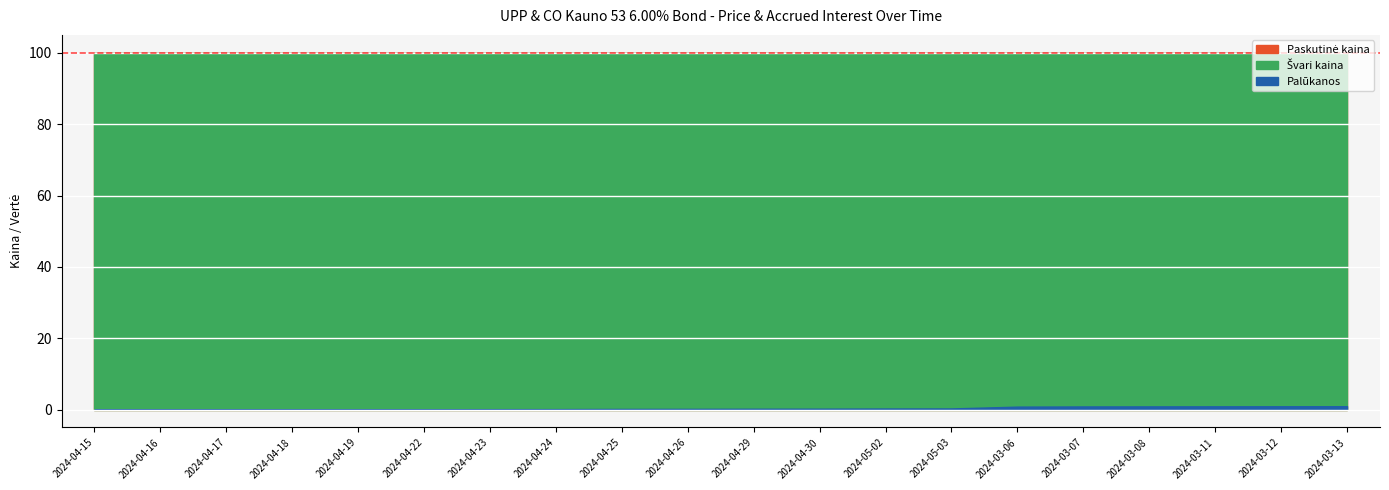

What is the sum of the Paskutinė kaina values at 2024-04-29 and 2024-03-07?

199.9